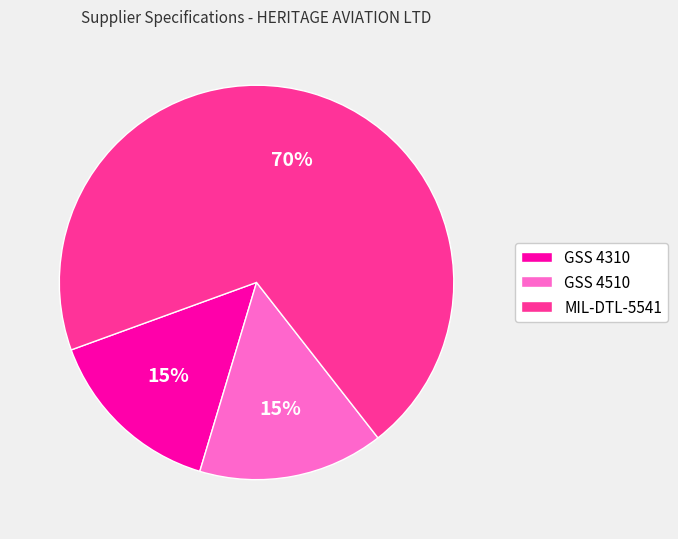

To the nearest percent, what percentage of the pie is GSS 4510?

15%